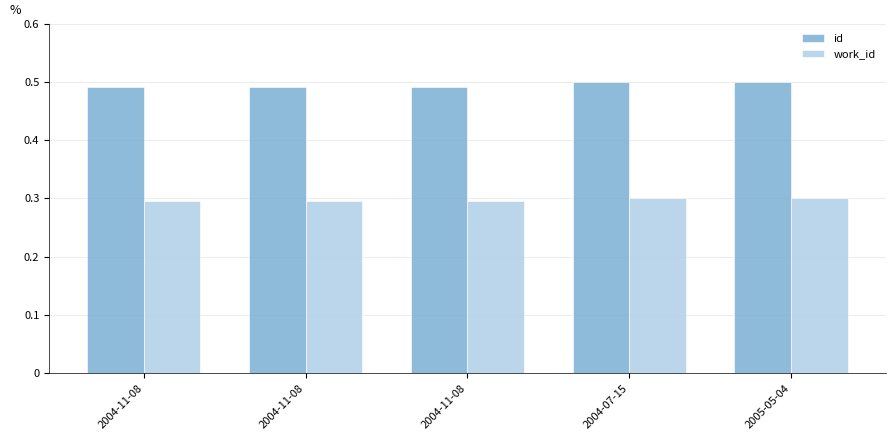

The work_id series shows 0.1 at 2005-05-04. True or false?

False